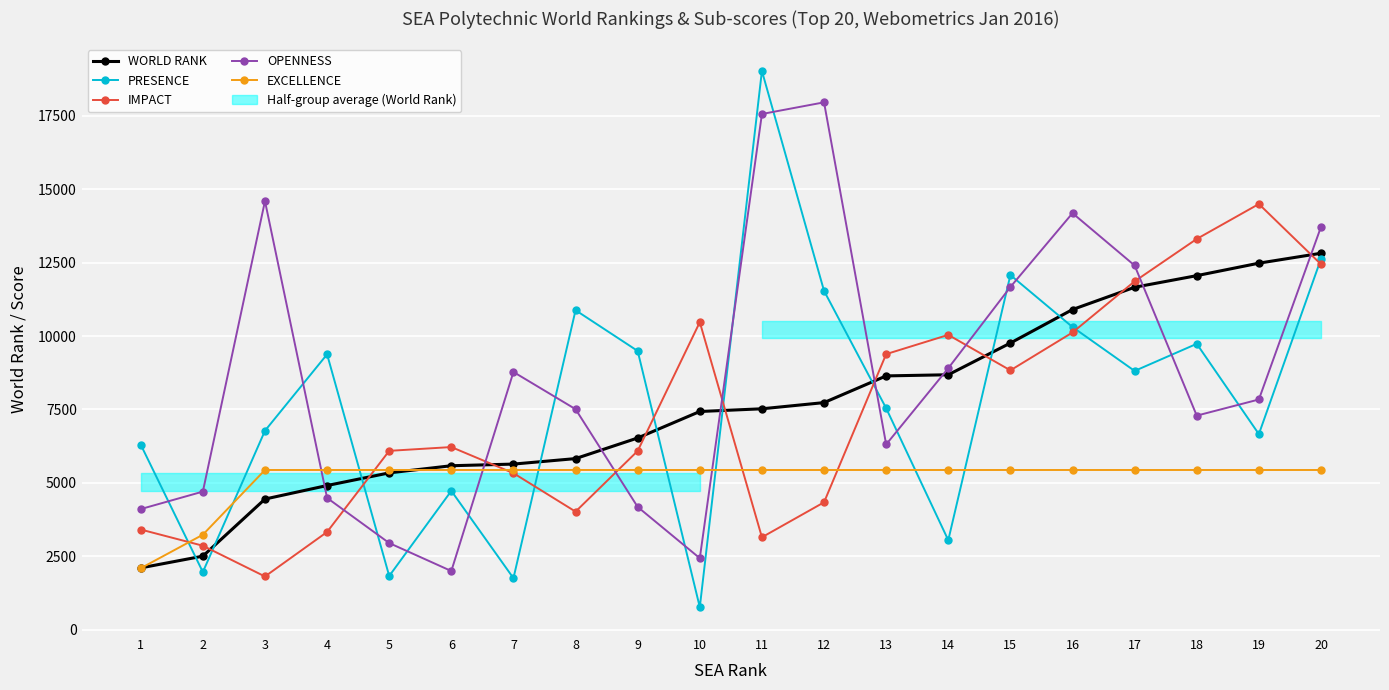

The value of WORLD RANK at 15 is 4449. True or false?

False